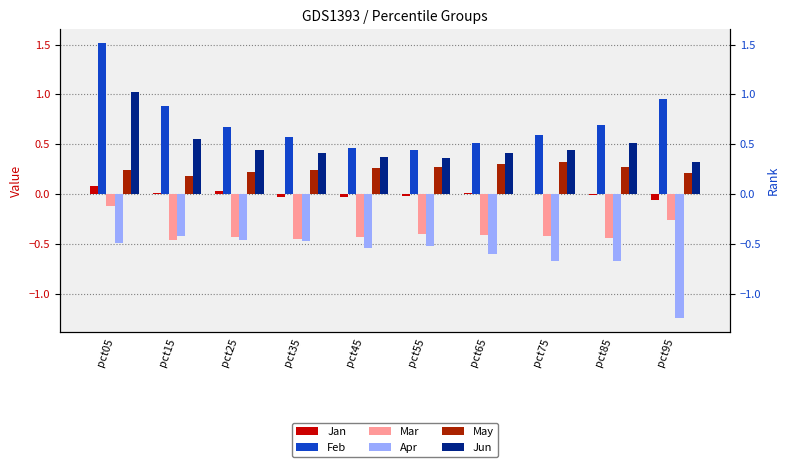

Is it true that Mar equals -0.4 at pct55?

True